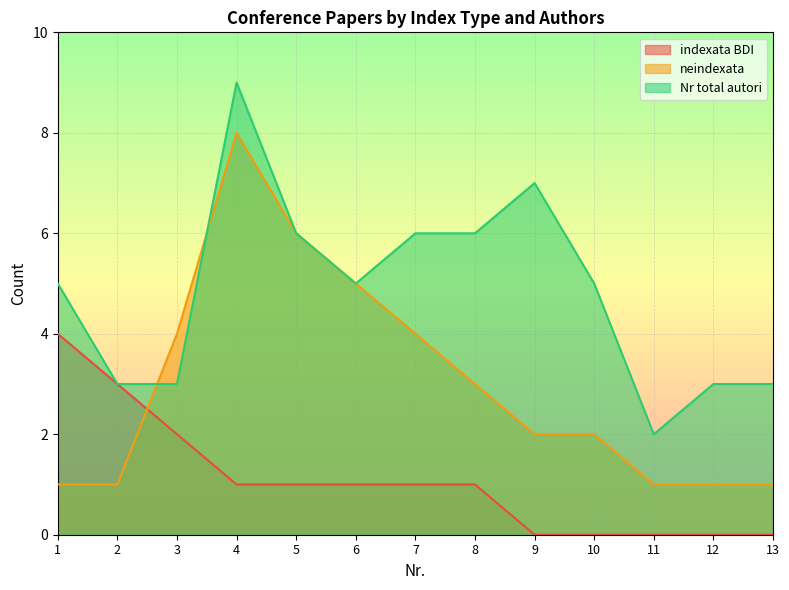

Where does the indexata BDI series first go above 1?

1